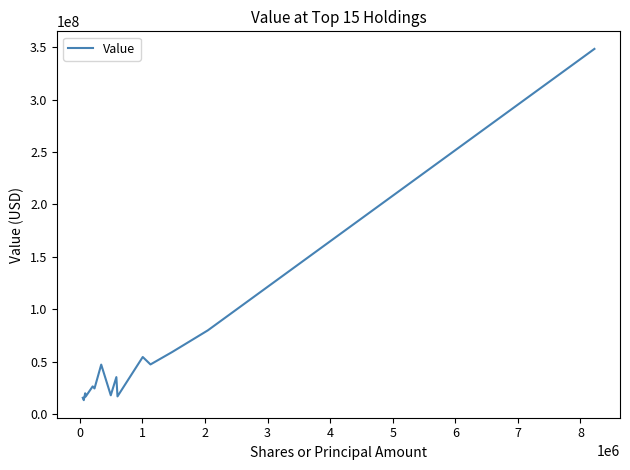

What is the minimum value shown in the chart?

13354000